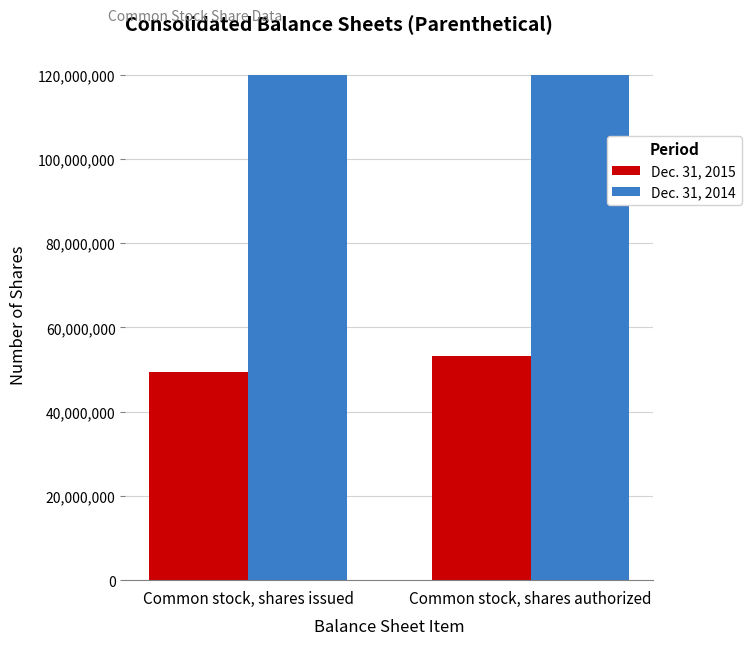

Which series has the widest spread of values?

Dec. 31, 2015